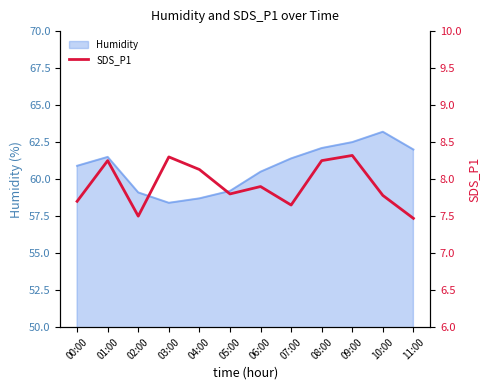

What is the label of the 9th point from the right?

03:00